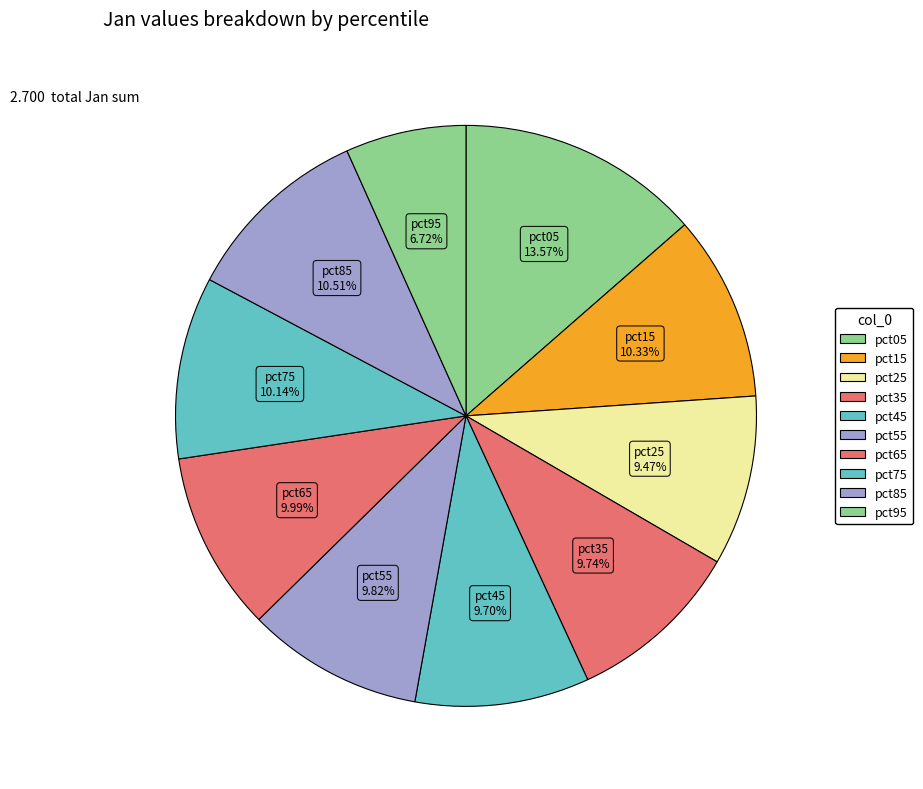

Which has a higher value, pct75 or pct95?

pct75